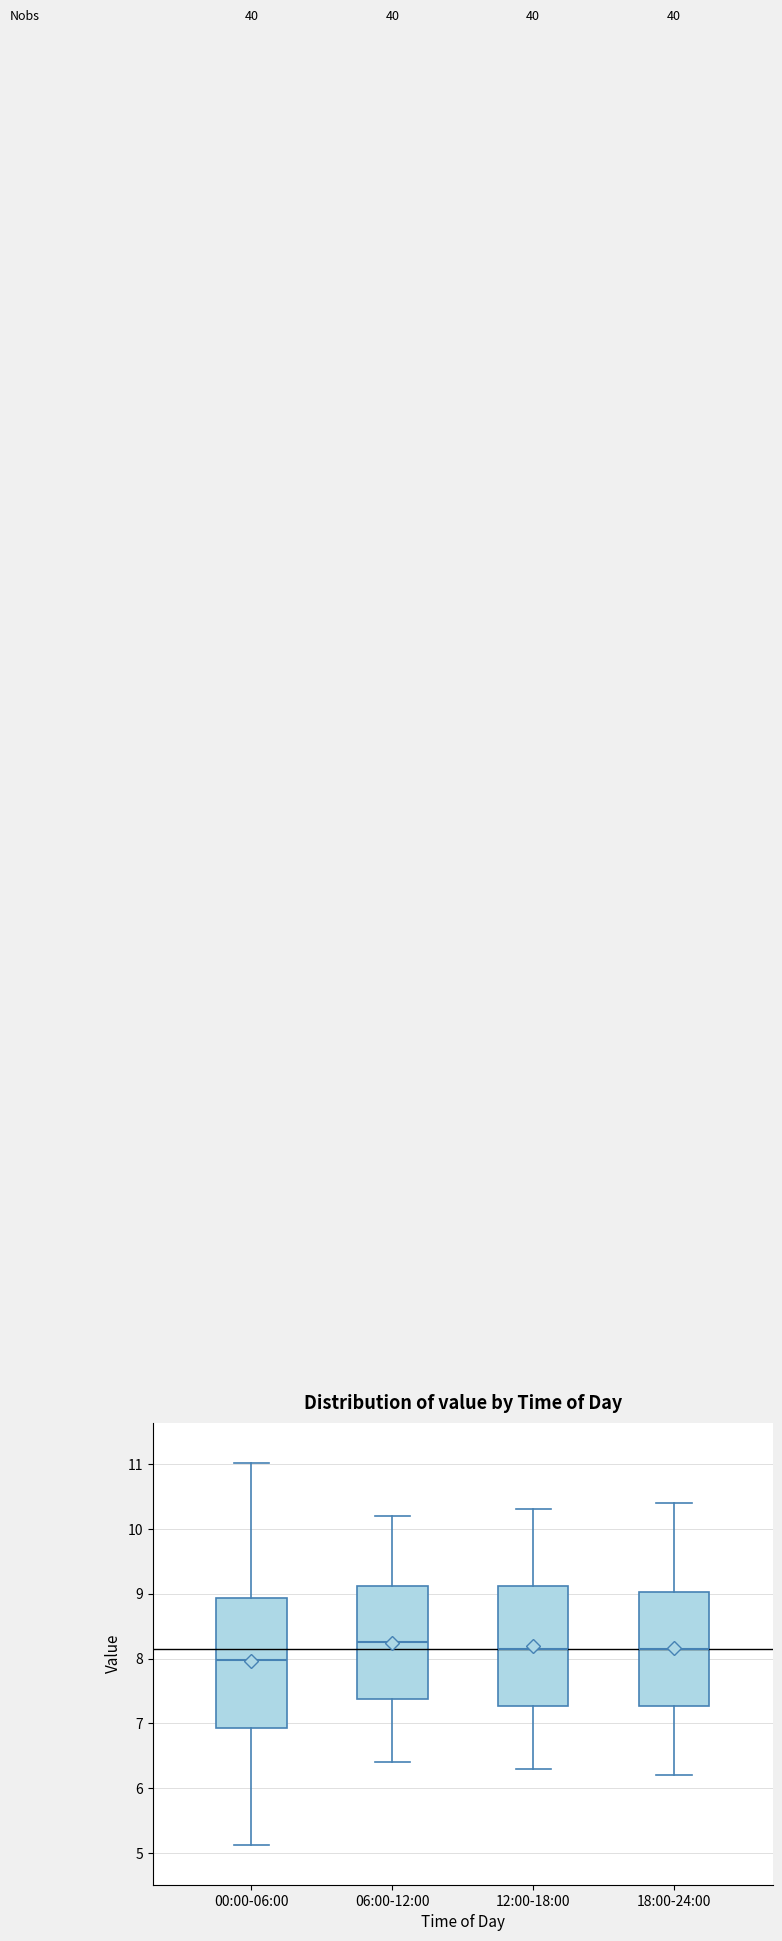

Which box is the tallest, from its lower edge to its upper edge?

00:00-06:00